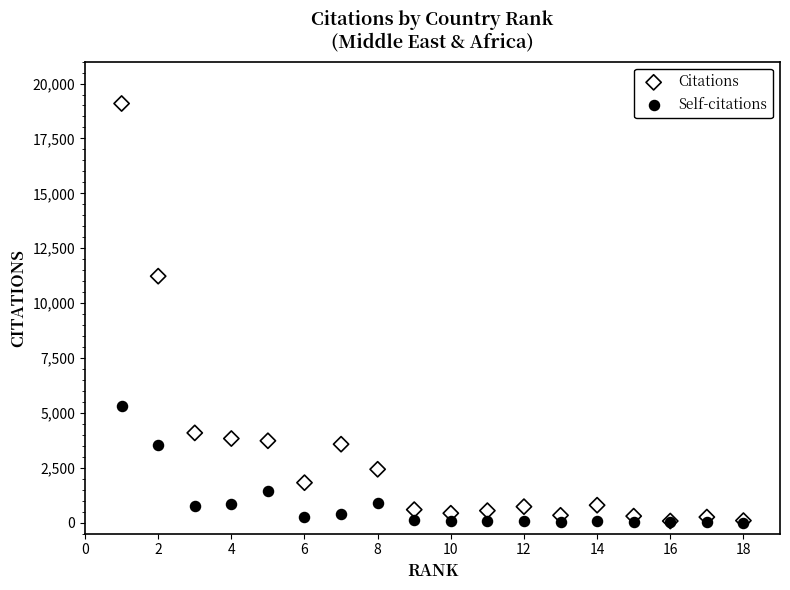

In the Self-citations series, what Y value is closest to 2652?

3541